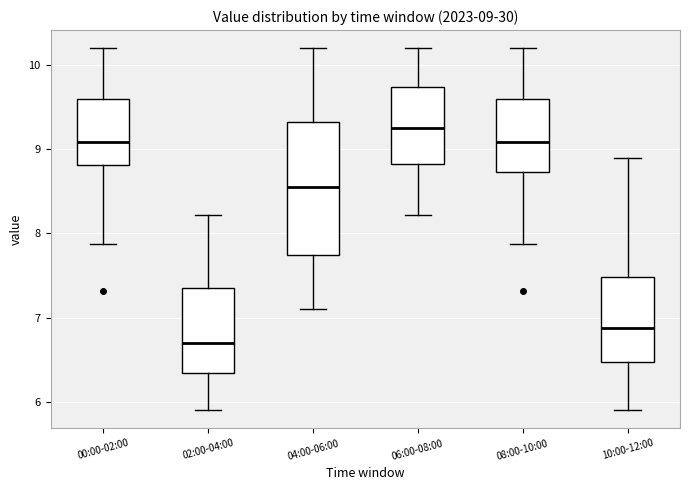

Which box has the highest median line?

06:00-08:00